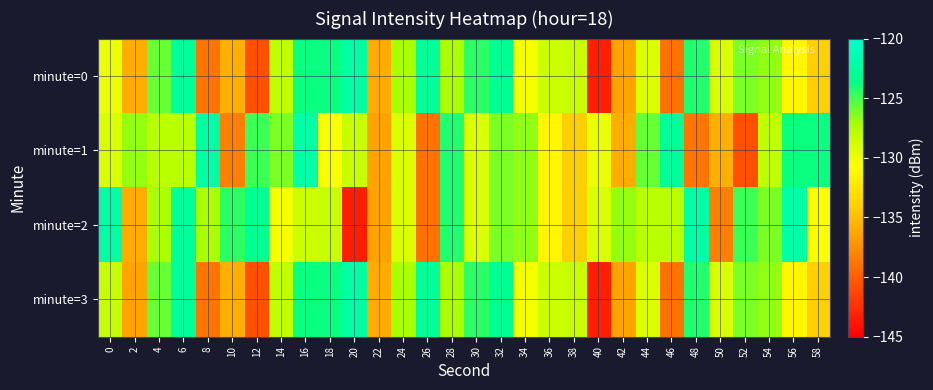

How many data points does each series have?

30